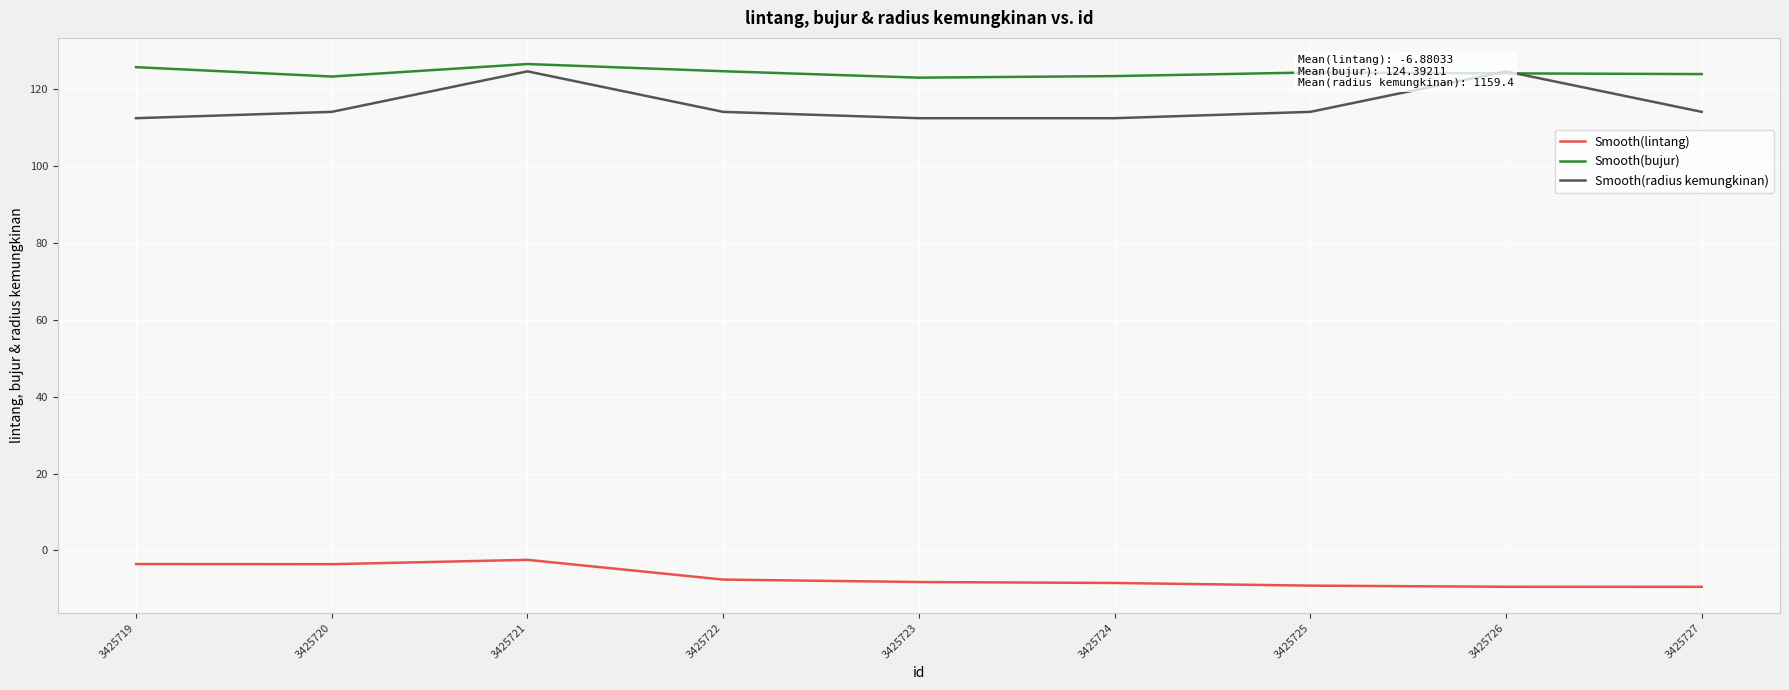

Between 3425722 and 3425726, which series saw the biggest shift?

Smooth(radius kemungkinan)